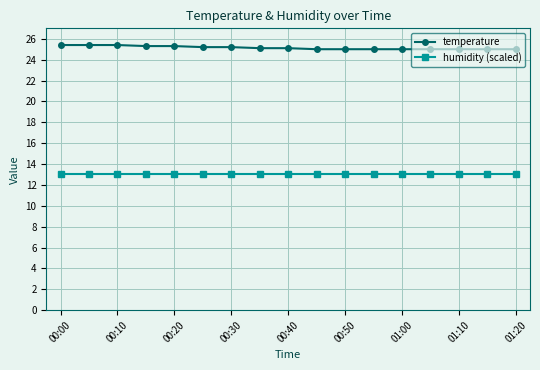

List the series in order of their peak value, highest first.

temperature, humidity (scaled)